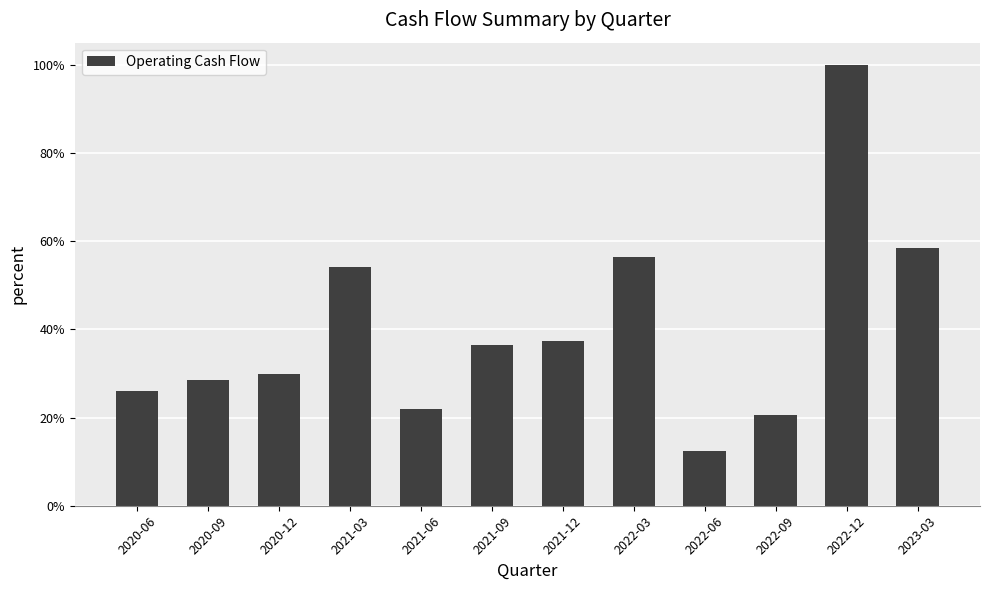

Reading left to right, list all the values displayed in this chart.

2020-06=26.0	2020-09=28.6	2020-12=29.9	2021-03=54.1	2021-06=21.9	2021-09=36.4	2021-12=37.4	2022-03=56.5	2022-06=12.3	2022-09=20.6	2022-12=100.0	2023-03=58.4